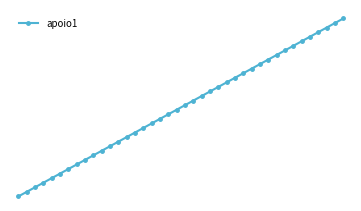

True or false: there are more than 2 points higher than both neighbors.

False